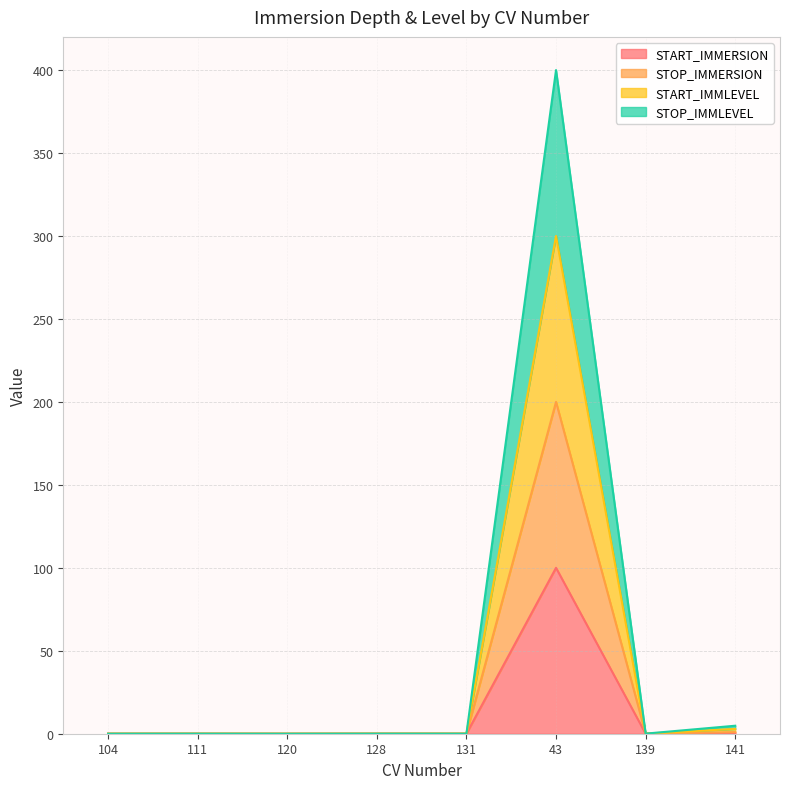

In START_IMMERSION, how many points are lower than both neighbors (excluding endpoints)?

3